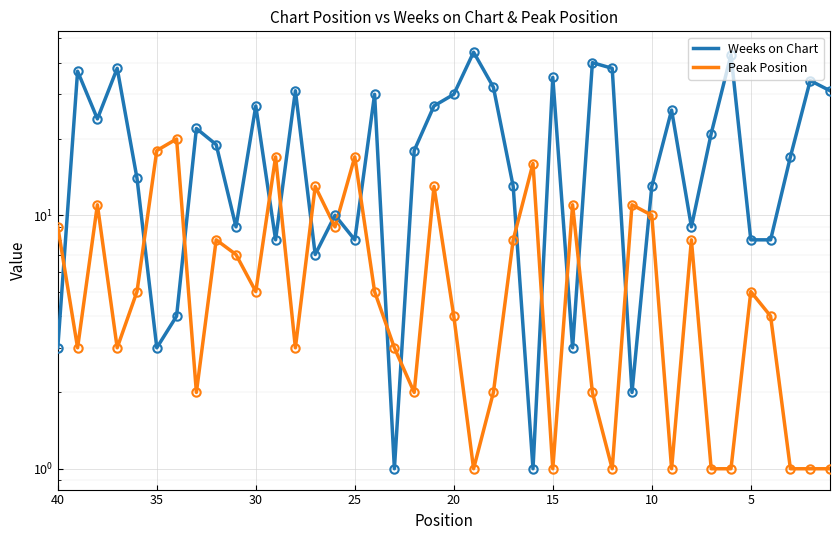

How many lines are shown in the chart?

2